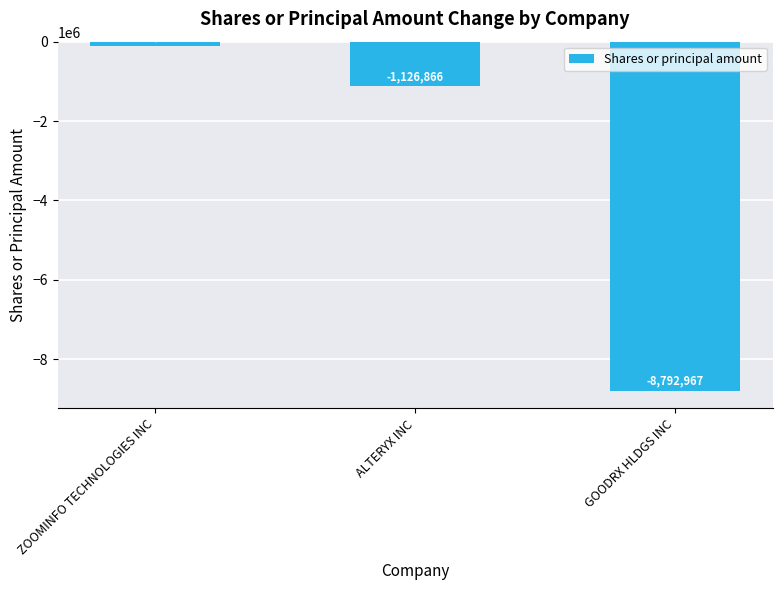

What is the label of the 1st bar from the left?

ZOOMINFO TECHNOLOGIES INC